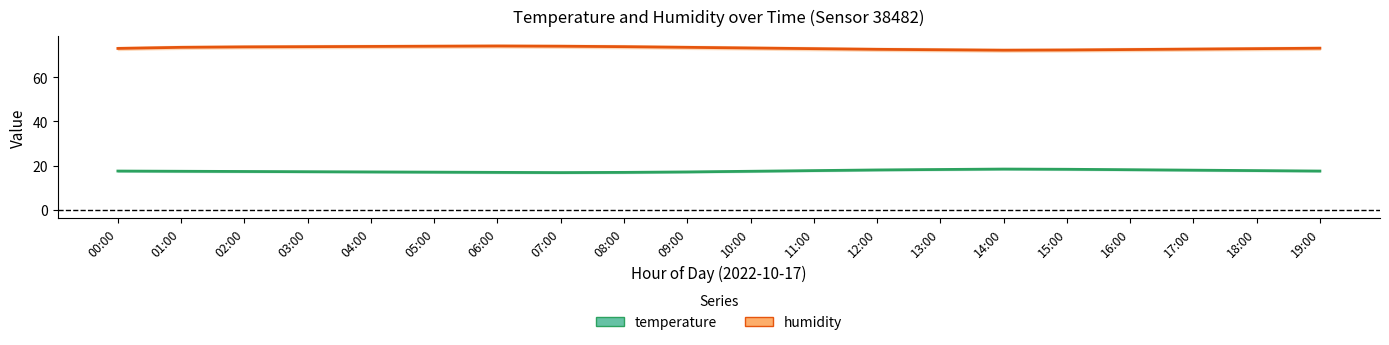

Read the humidity value at 19:00.

73.1